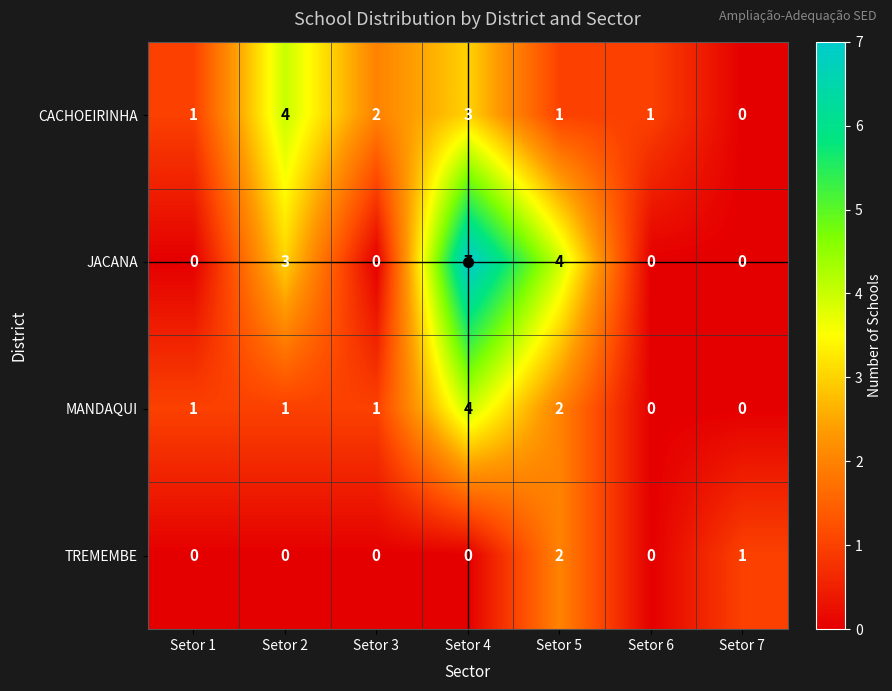

Which category has the highest value across all series?

Setor 4